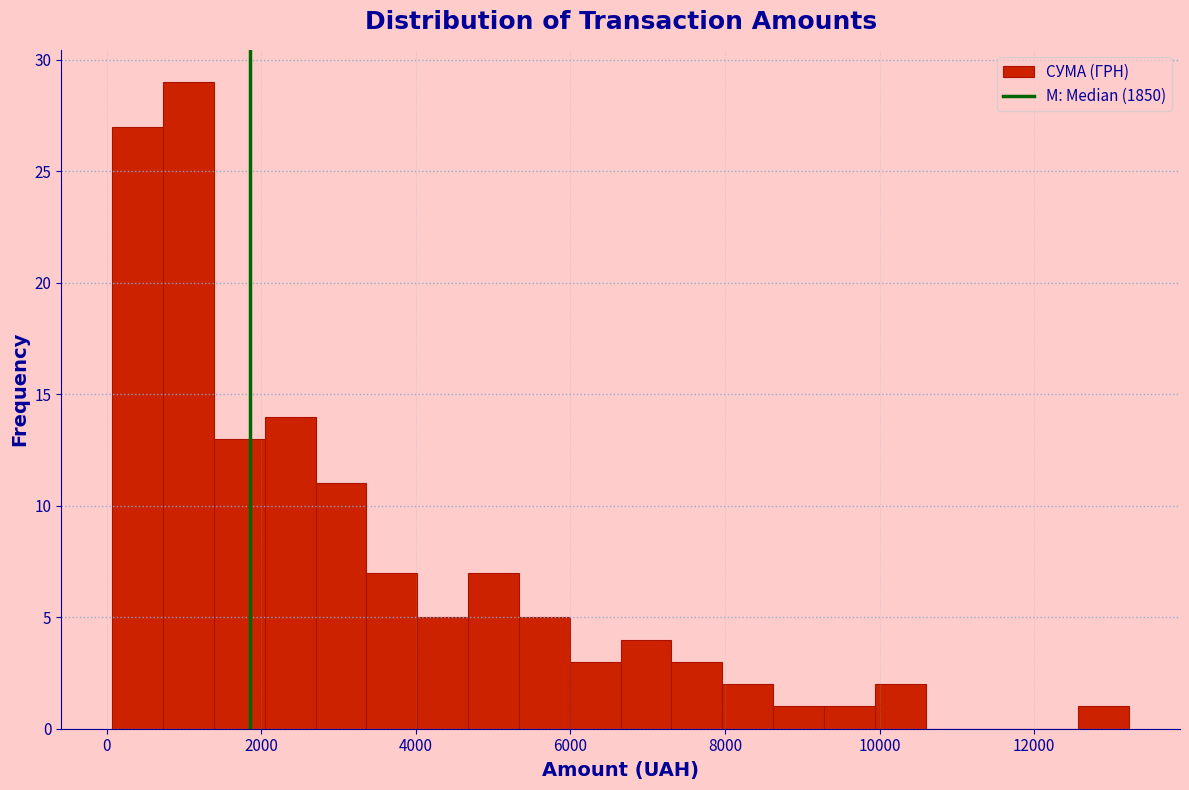

Around what value on the x-axis is the tallest bar? Give the approximate position of its centre, as read against the axis.

1000